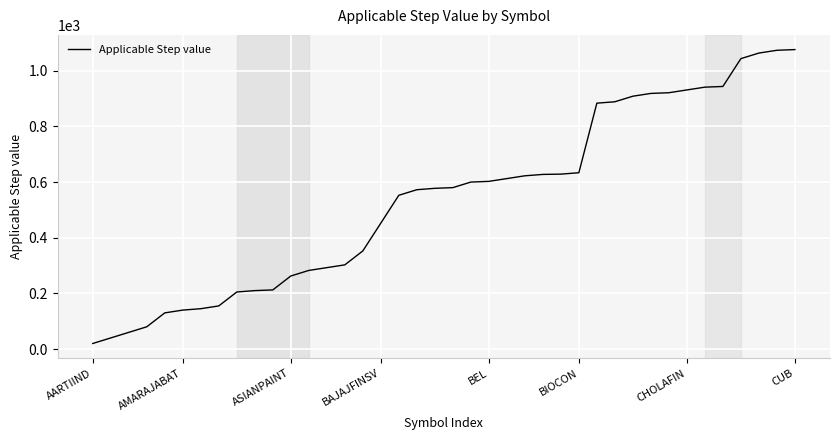

What is the maximum value shown in the chart?

1076.0